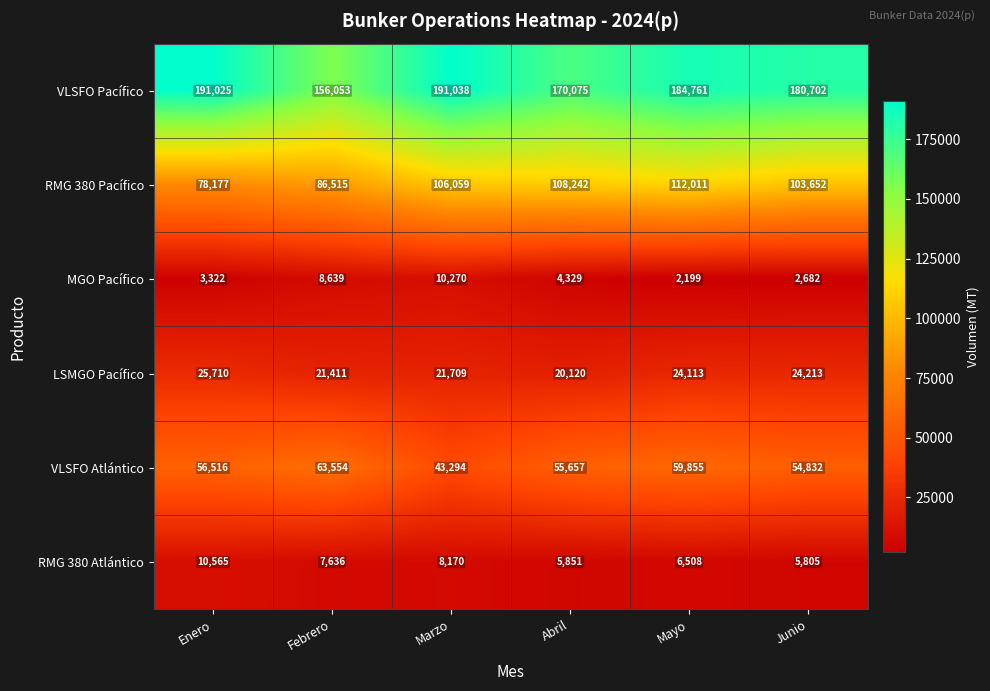

Which category has the lowest value in the LSMGO Pacífico series?

Abril